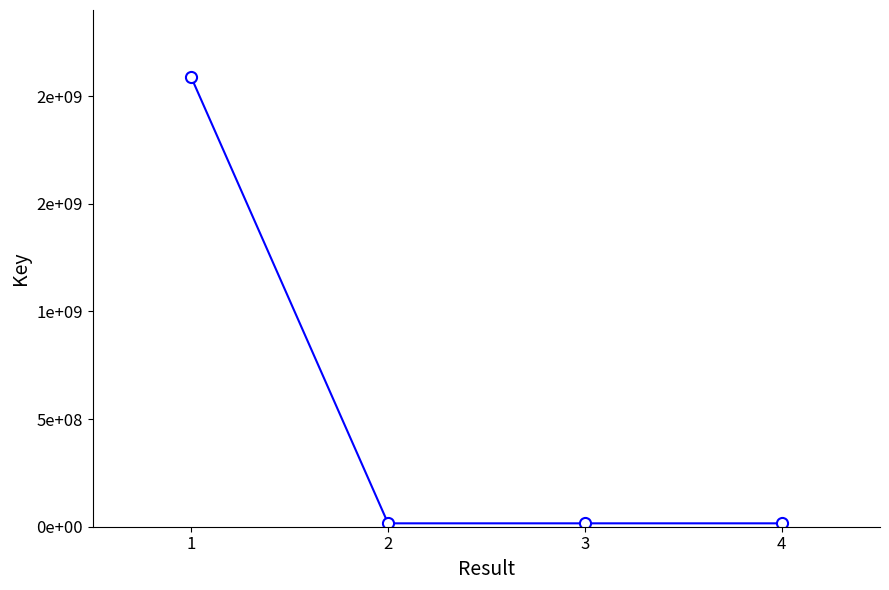

What is the sum of all values?

2133824419